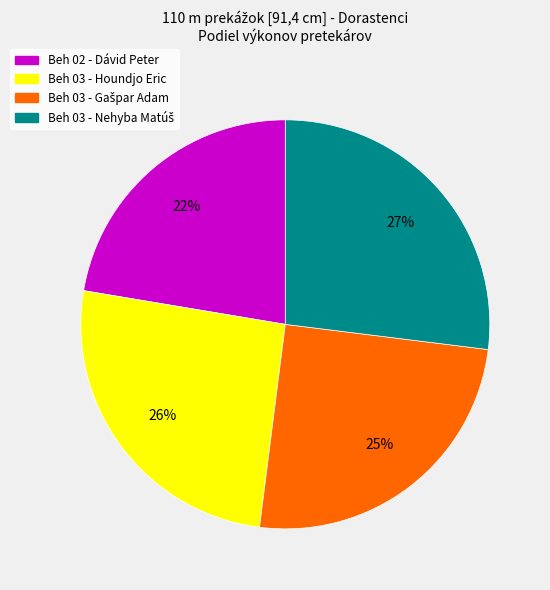

How many slices are in this pie chart?

4